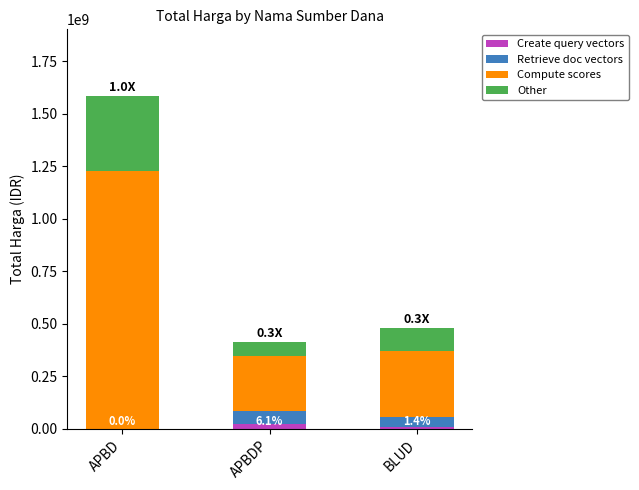

What is the sum of all Create query vectors values?

32514630